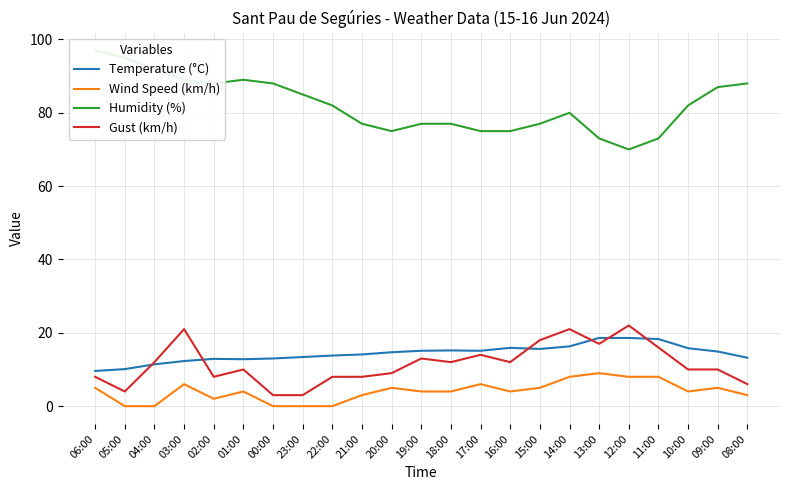

Is the value of Wind Speed (km/h) at 20:00 greater than the value of Temperature (°C) at 23:00?

No